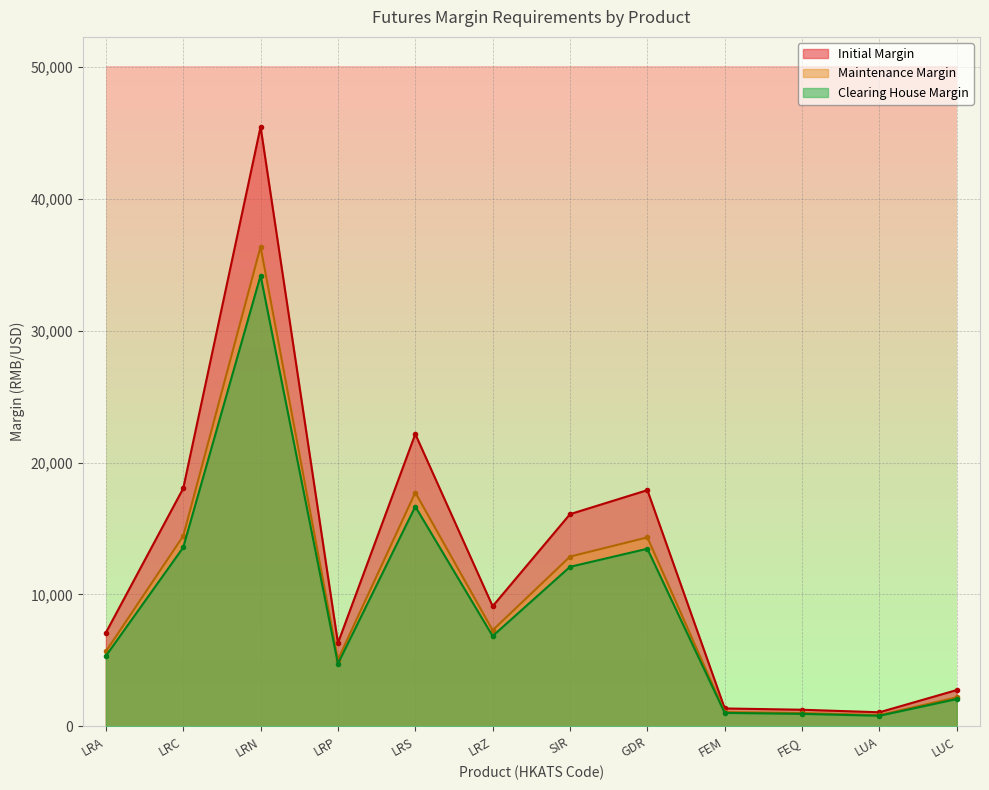

Which category has the highest value across all series?

LRN